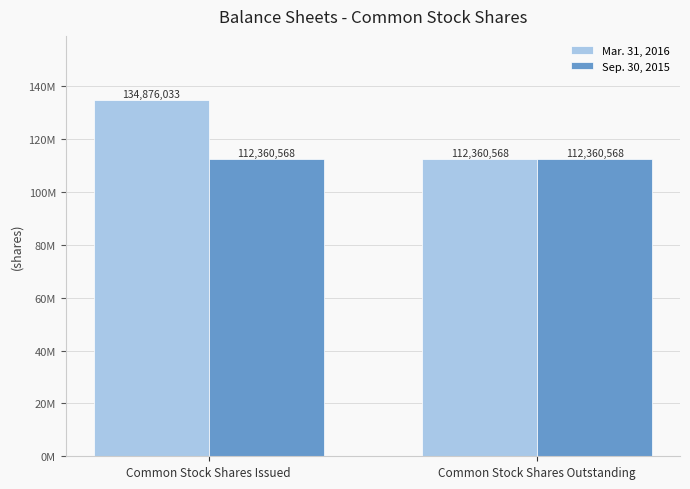

Reading right to left, what are all the values shown in this chart?

Mar. 31, 2016: 112360568	134876033
Sep. 30, 2015: 112360568	112360568